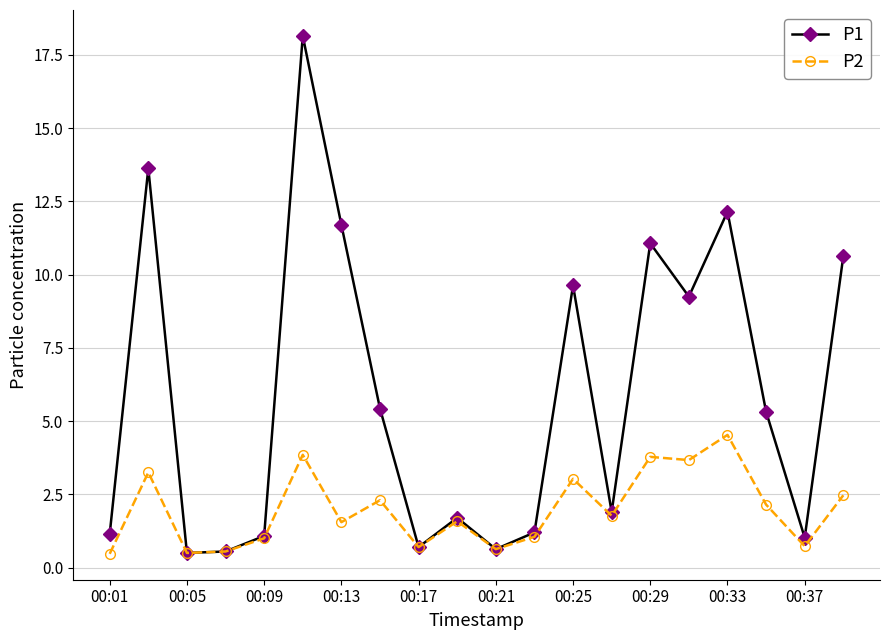

What are all the series names shown in the legend?

P1, P2